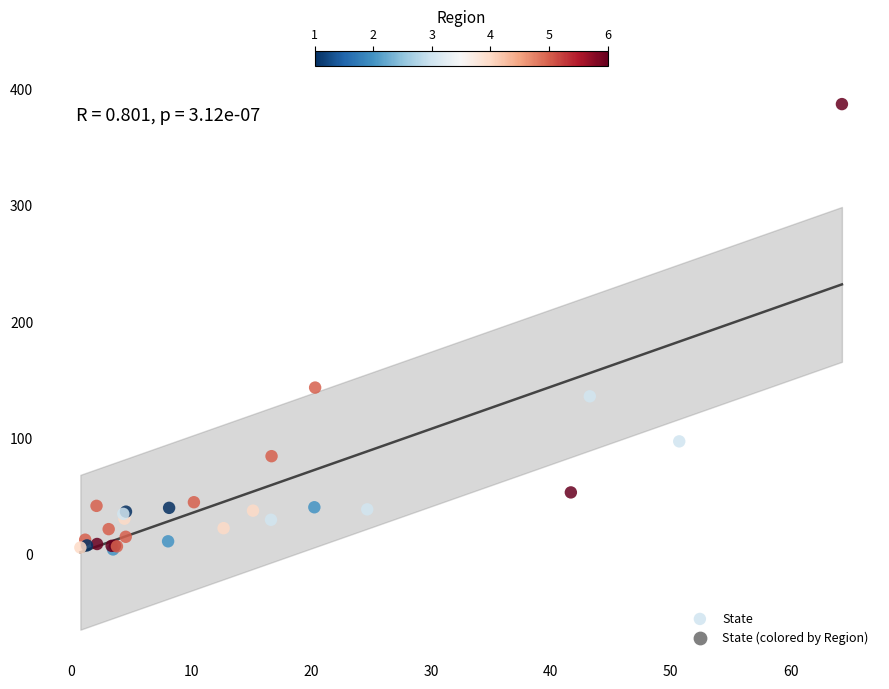

What Y value in the scatter plot is closest to 195?

143.4